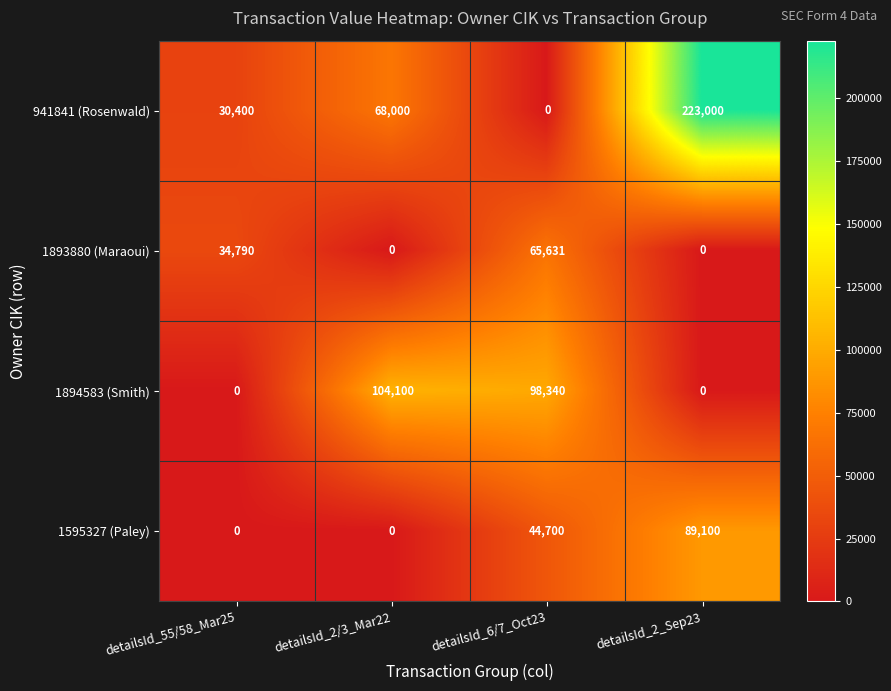

How many 1595327 (Paley) values are between 0 and 89100?

4